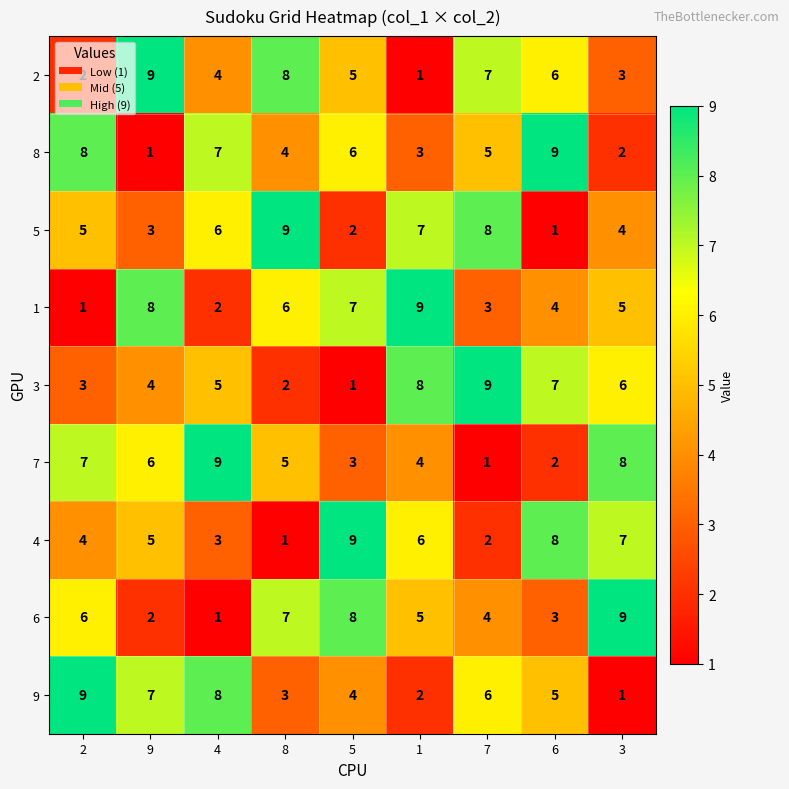

What is the total value across all series at 9?

45